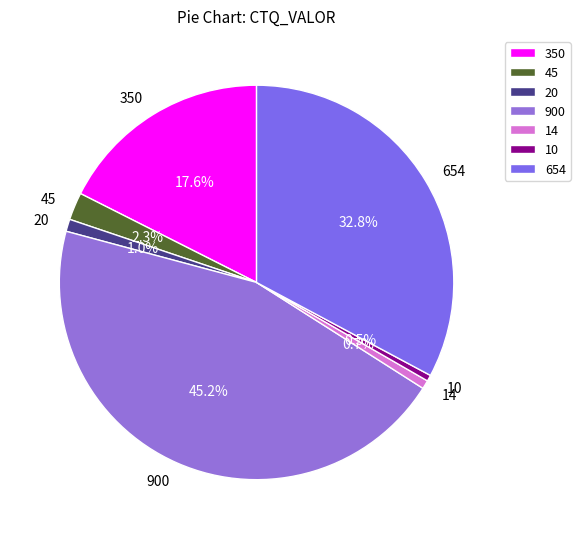

Is 350 the majority of the pie?

No